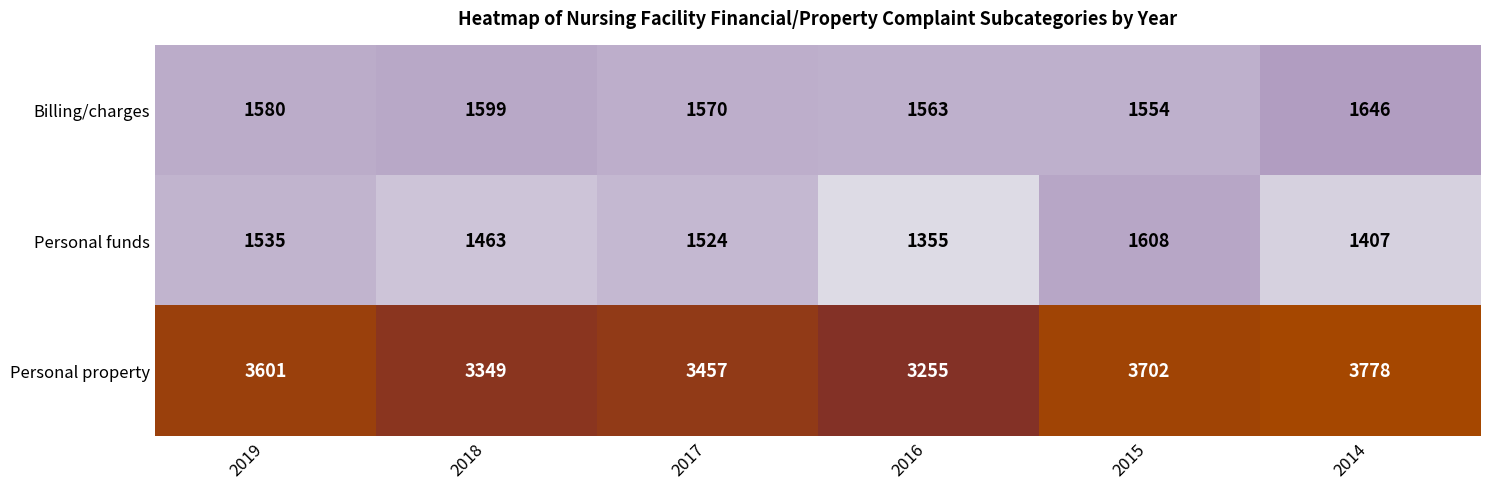

Between 2019 and 2014, which series saw the biggest shift?

Personal property